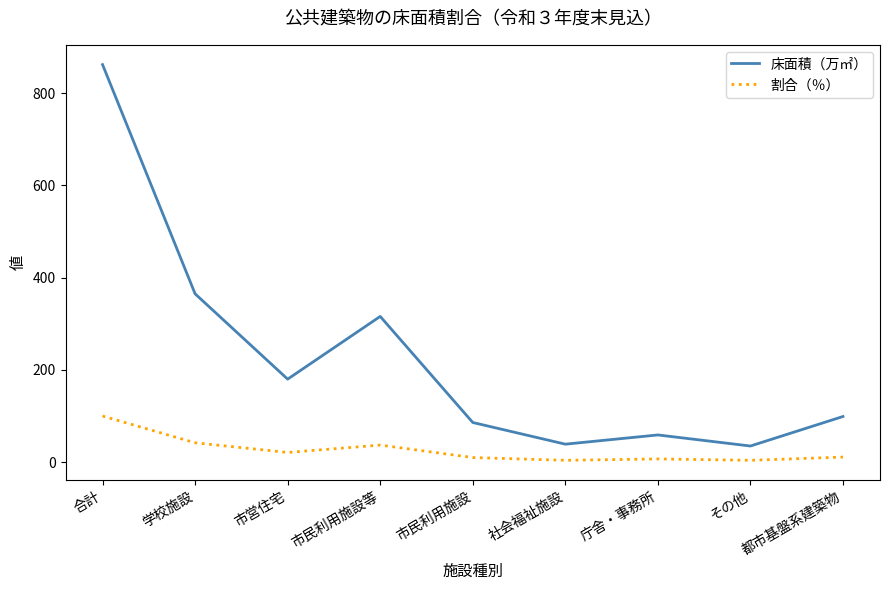

Is this an area chart (filled region under the line)?

No